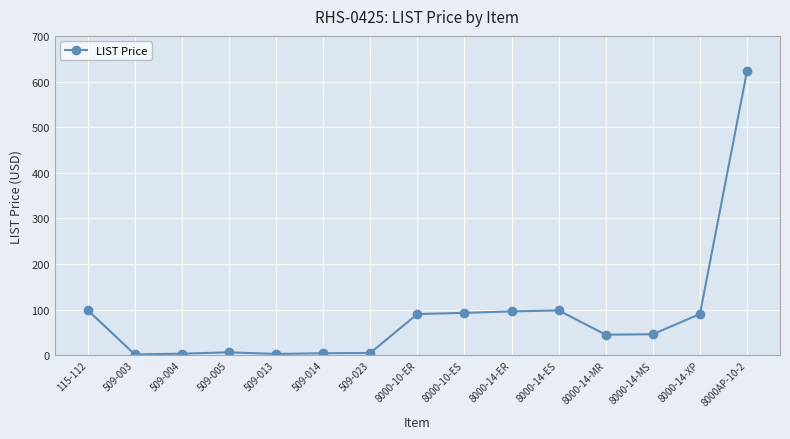

What position from the left is 8000AP-10-2?

15